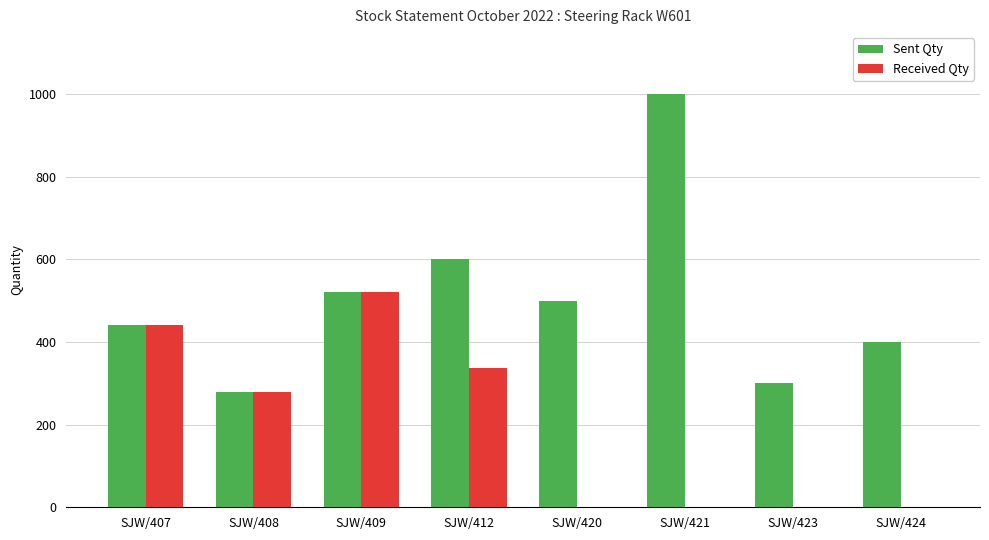

True or false: Sent Qty has a value of 922 at SJW/412.

False